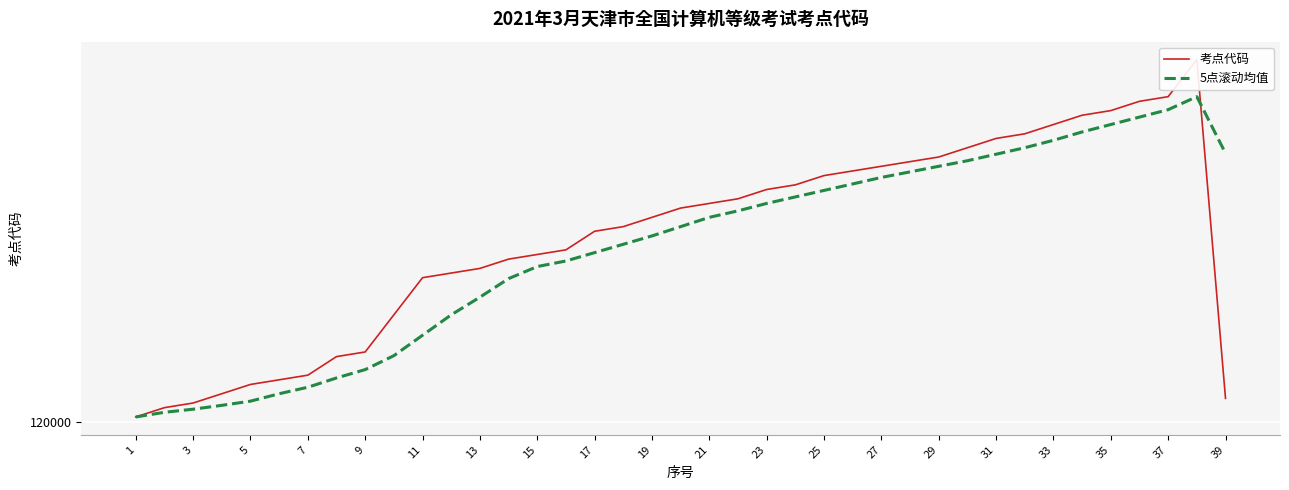

What is the total value across all series at 21?

240091.0